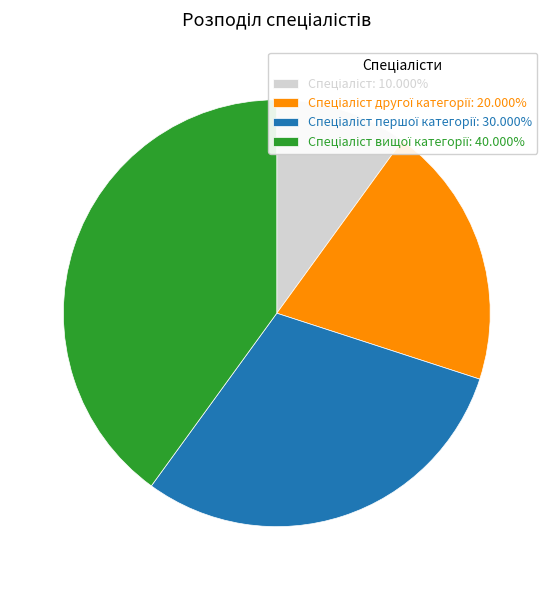

Is there any slice that represents more than half of the pie?

No